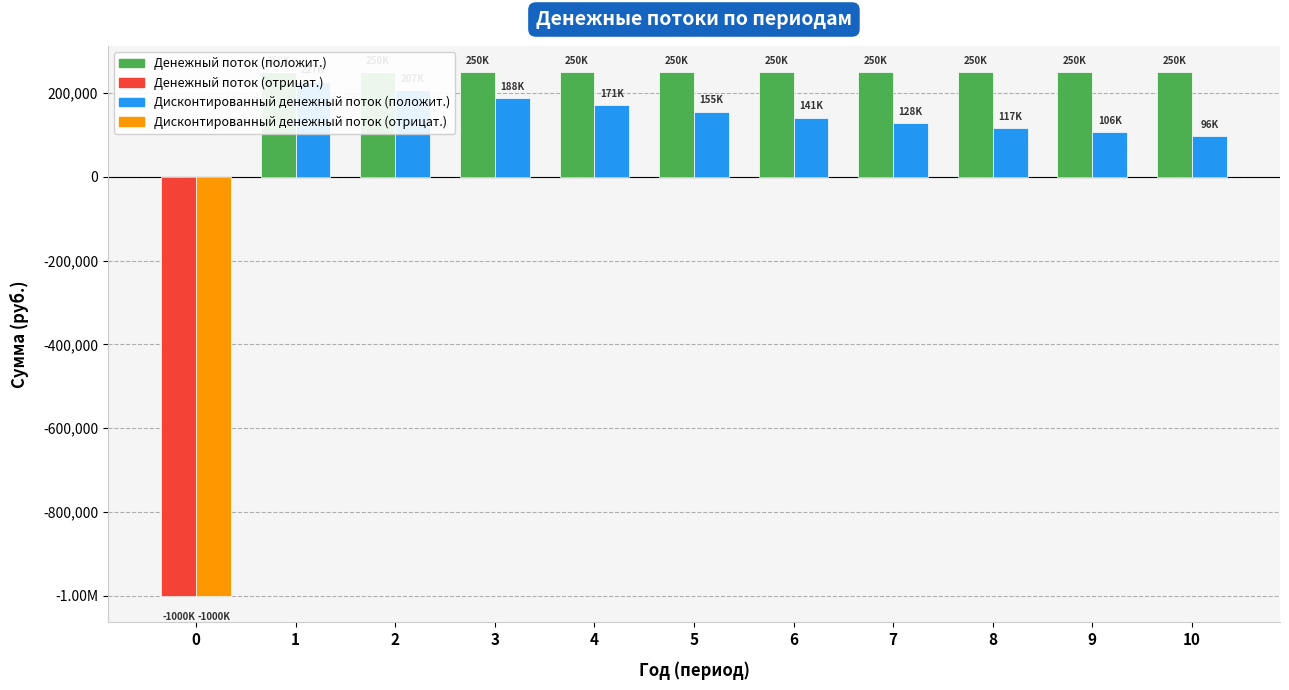

What is the highest value of the Денежный поток series?

250000.0